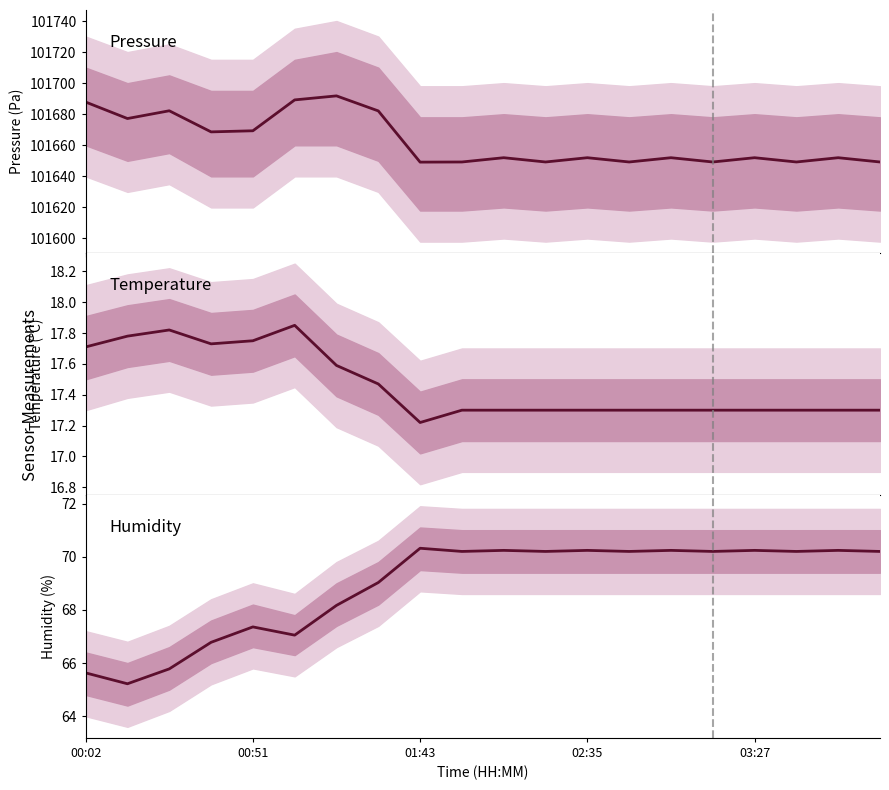

Which series has the largest total across all categories?

pressure